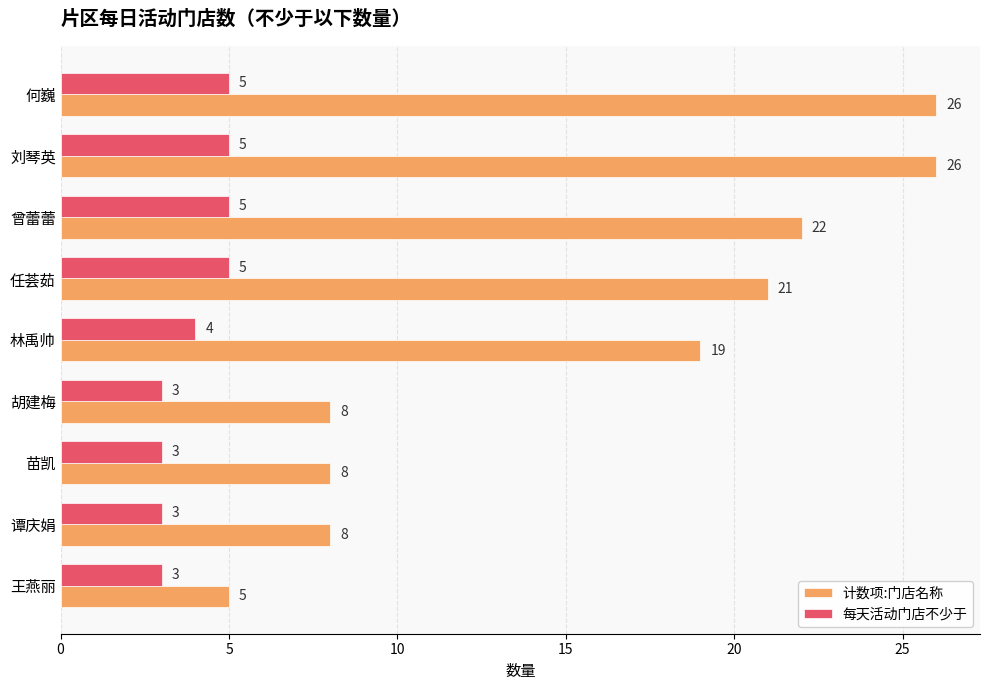

Is it true that 计数项:门店名称 equals 8 at 胡建梅?

True